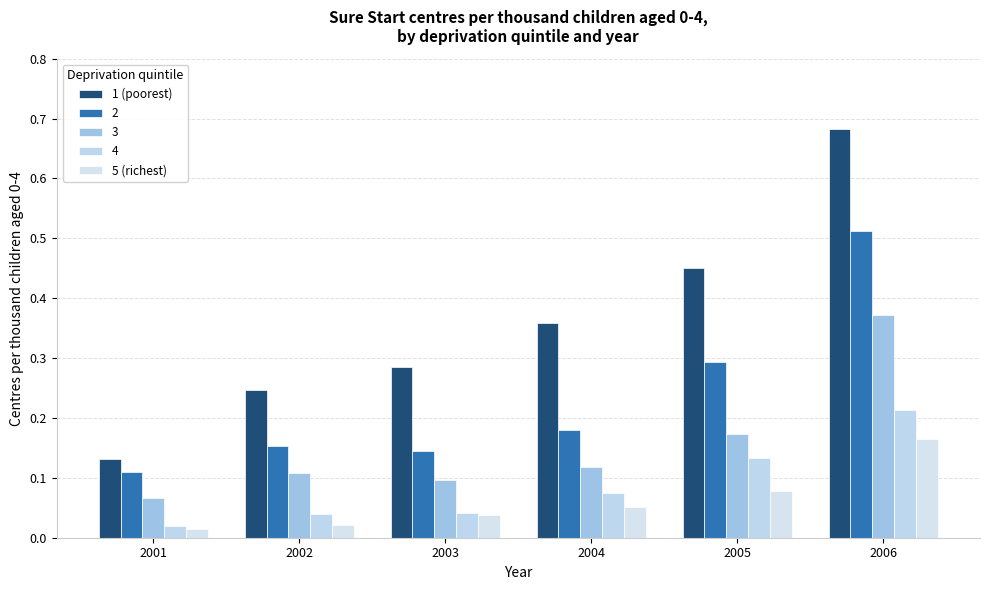

How many bars are there in total?

30